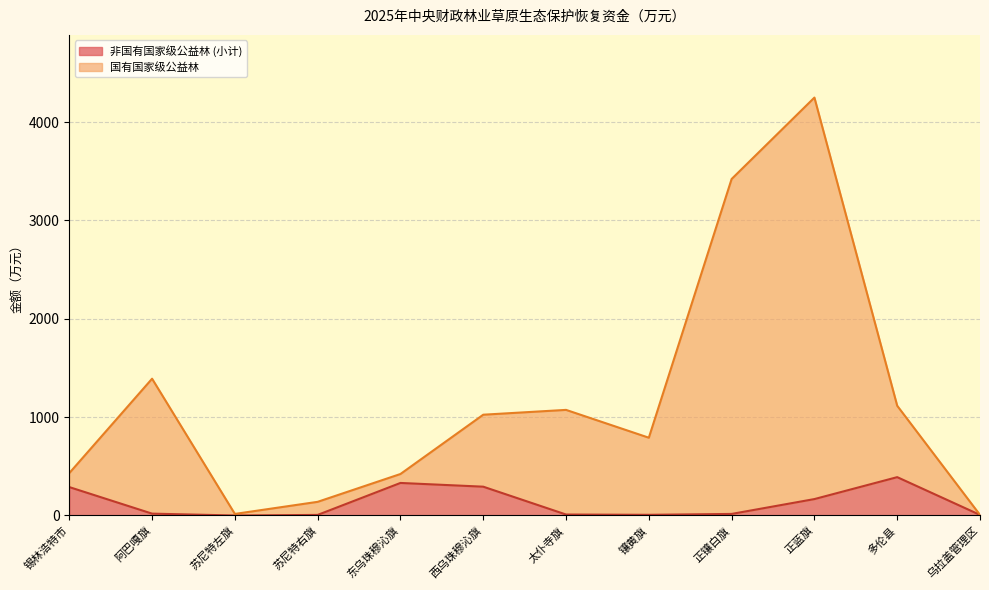

Does the chart have visible grid lines?

Yes